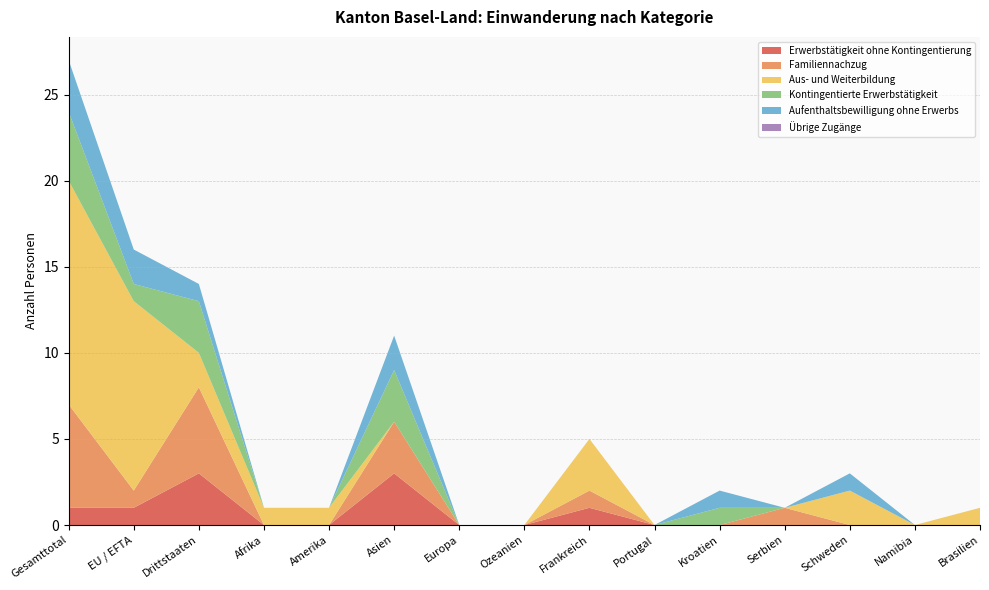

Reading left to right, extract all data points from this chart.

Erwerbstätigkeit ohne Kontingentierung: Gesamttotal=1	EU / EFTA=1	Drittstaaten=3	Afrika=0	Amerika=0	Asien=3	Europa=0	Ozeanien=0	Frankreich=1	Portugal=0	Kroatien=0	Serbien=0	Schweden=0	Namibia=0	Brasilien=0
Familiennachzug: Gesamttotal=6	EU / EFTA=1	Drittstaaten=5	Afrika=0	Amerika=0	Asien=3	Europa=0	Ozeanien=0	Frankreich=1	Portugal=0	Kroatien=0	Serbien=1	Schweden=0	Namibia=0	Brasilien=0
Aus- und Weiterbildung: Gesamttotal=13	EU / EFTA=11	Drittstaaten=2	Afrika=1	Amerika=1	Asien=0	Europa=0	Ozeanien=0	Frankreich=3	Portugal=0	Kroatien=0	Serbien=0	Schweden=2	Namibia=0	Brasilien=1
Kontingentierte Erwerbstätigkeit: Gesamttotal=4	EU / EFTA=1	Drittstaaten=3	Afrika=0	Amerika=0	Asien=3	Europa=0	Ozeanien=0	Frankreich=0	Portugal=0	Kroatien=1	Serbien=0	Schweden=0	Namibia=0	Brasilien=0
Aufenthaltsbewilligung ohne Erwerbs: Gesamttotal=3	EU / EFTA=2	Drittstaaten=1	Afrika=0	Amerika=0	Asien=2	Europa=0	Ozeanien=0	Frankreich=0	Portugal=0	Kroatien=1	Serbien=0	Schweden=1	Namibia=0	Brasilien=0
Übrige Zugänge: Gesamttotal=0	EU / EFTA=0	Drittstaaten=0	Afrika=0	Amerika=0	Asien=0	Europa=0	Ozeanien=0	Frankreich=0	Portugal=0	Kroatien=0	Serbien=0	Schweden=0	Namibia=0	Brasilien=0